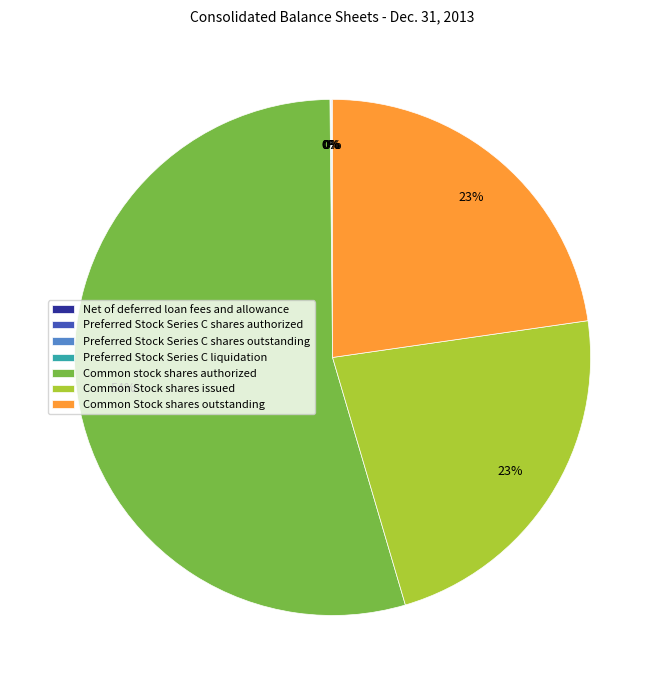

What is the largest slice in the pie chart?

Common stock shares authorized